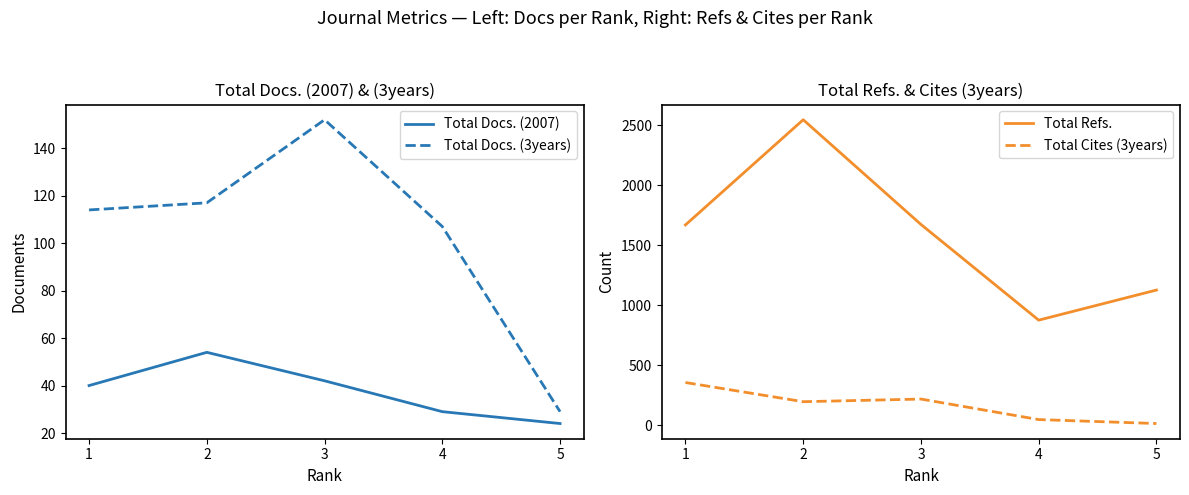

How many data points does each series have?

5